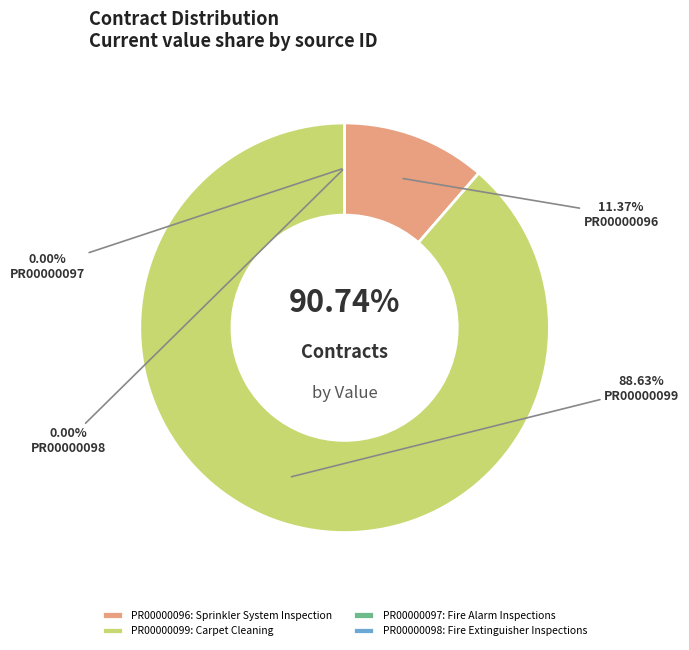

Which slice is the largest?

PR00000099